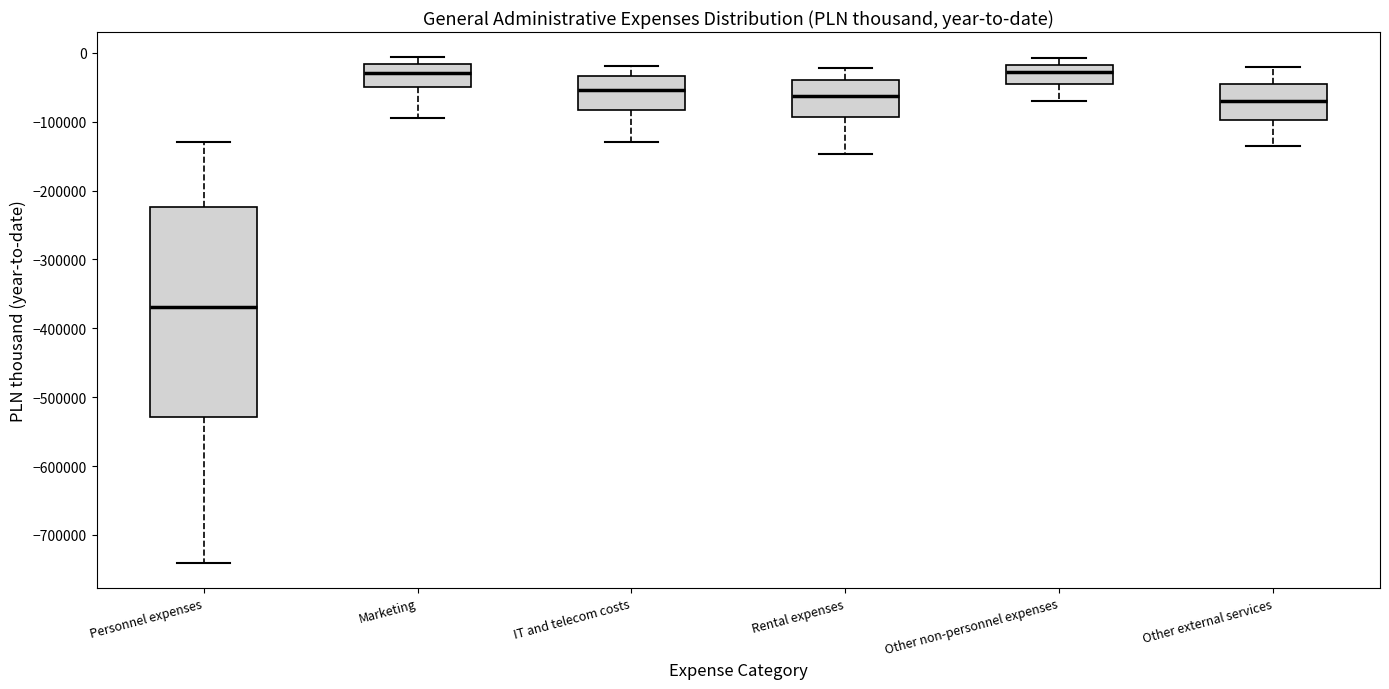

Reading left to right, read every box against the y-axis: the position of its median line, the range the box covers, and the ends of its whiskers. The values are not printed on the chart, so give them approximately, as read against the axis.

Personnel expenses: median -370000, box -530000 to -220000, whiskers -740000 to -130000
Marketing: median -30000, box -50000 to -20000, whiskers -90000 to -10000
IT and telecom costs: median -50000, box -80000 to -30000, whiskers -130000 to -20000
Rental expenses: median -60000, box -90000 to -40000, whiskers -150000 to -20000
Other non-personnel expenses: median -30000, box -50000 to -20000, whiskers -70000 to -10000
Other external services: median -70000, box -100000 to -50000, whiskers -140000 to -20000